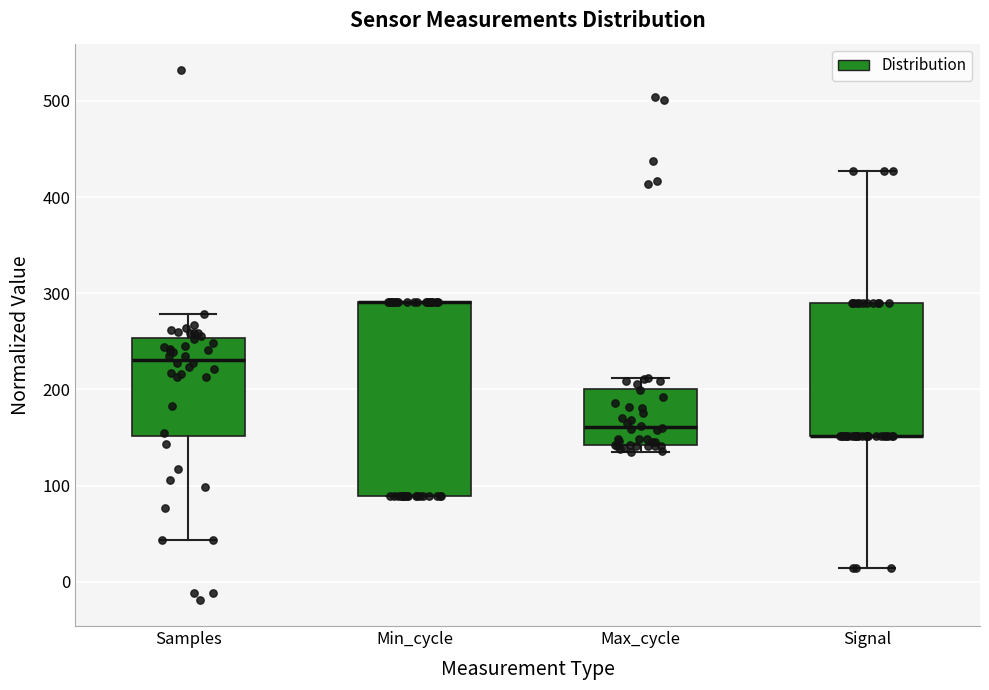

Comparing the boxes themselves (not the whiskers), which one is the tallest?

Min_cycle